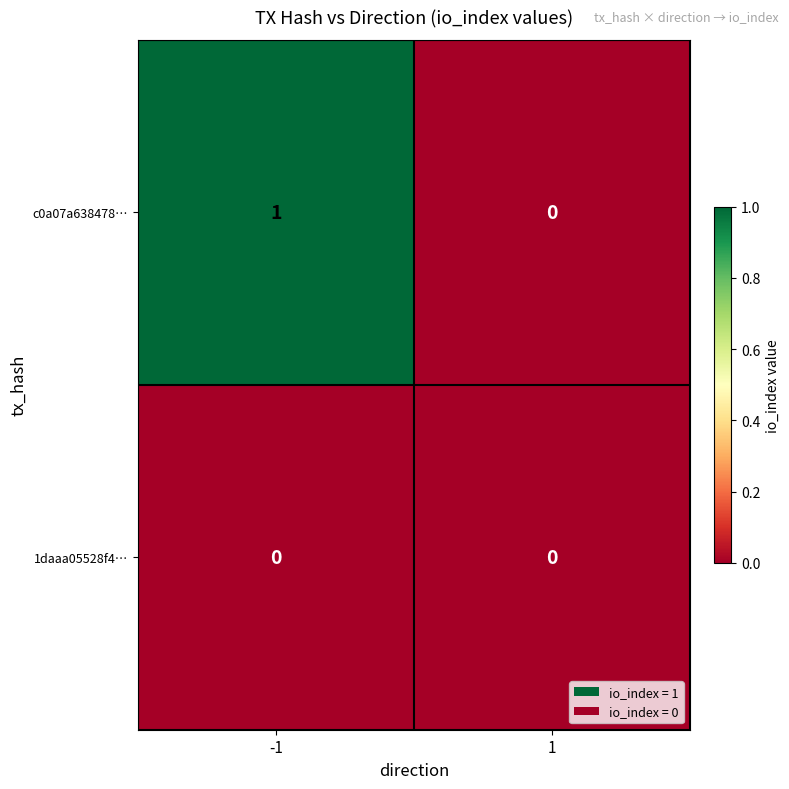

Which series has the widest spread of values?

c0a07a638478…